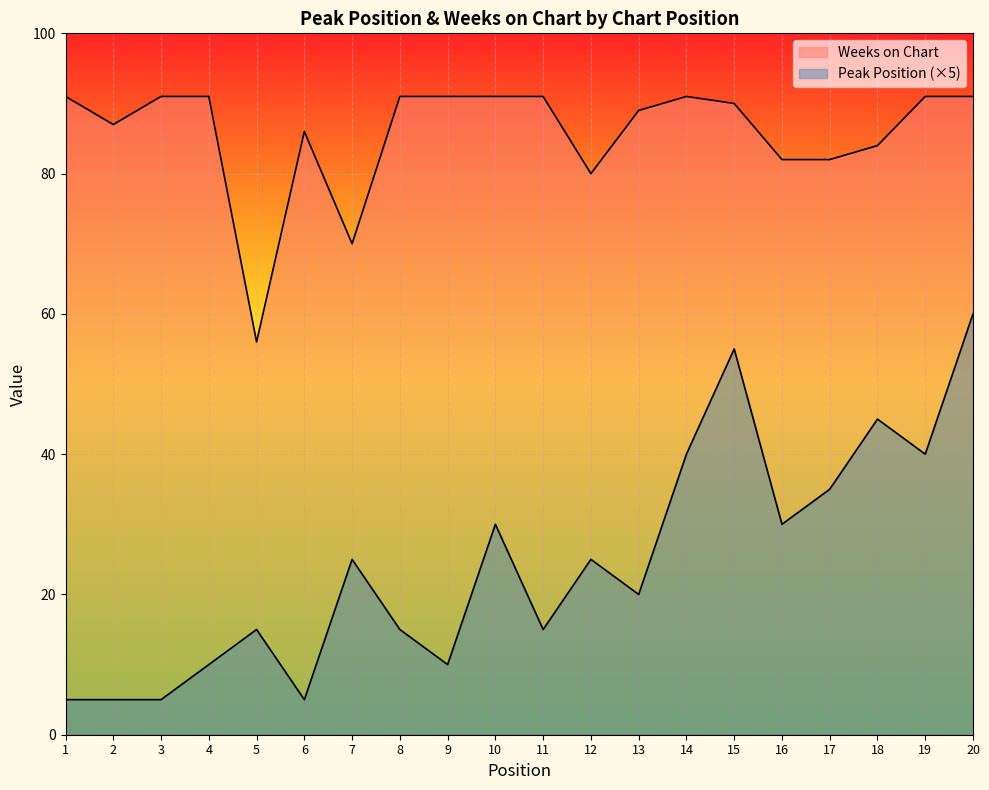

True or false: Peak Position has more than 2 interior local peaks.

True